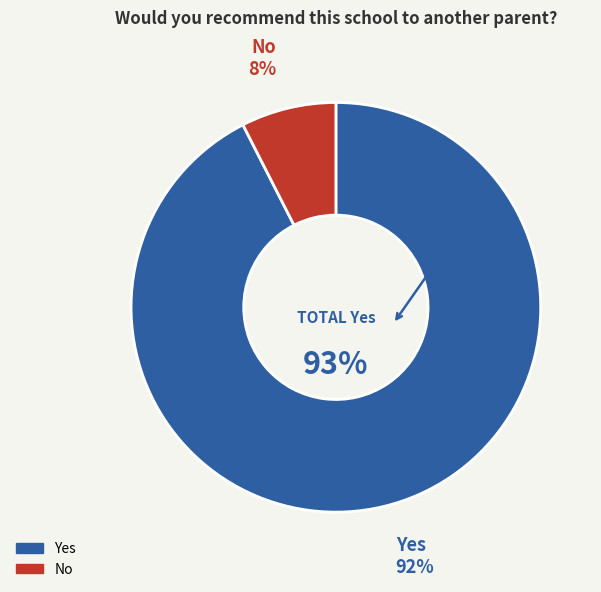

How many slices are in this pie chart?

2